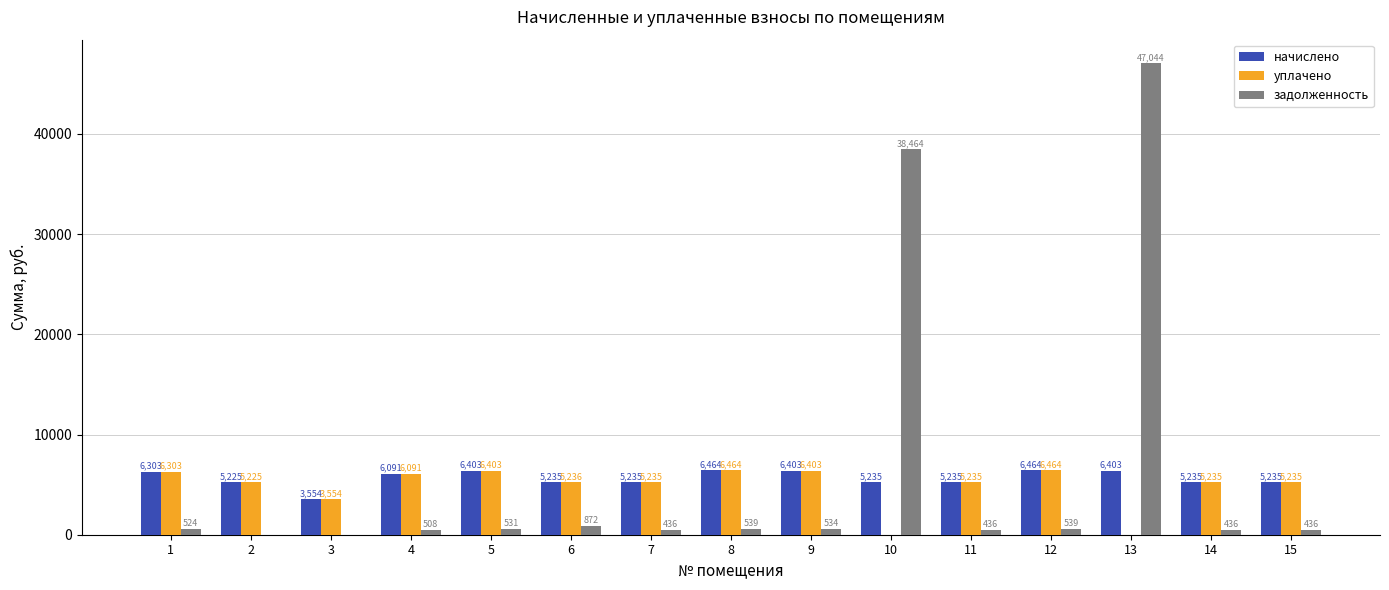

At which label is задолженность closest to 23521?

10